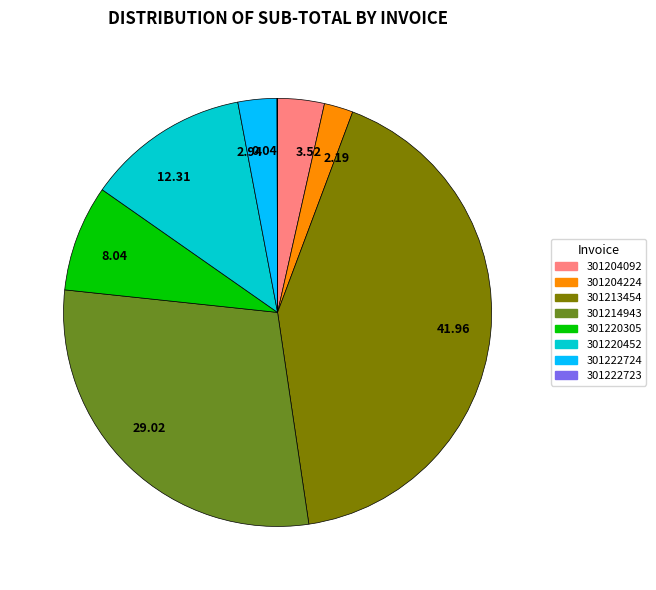

Which slice is the largest?

41.96